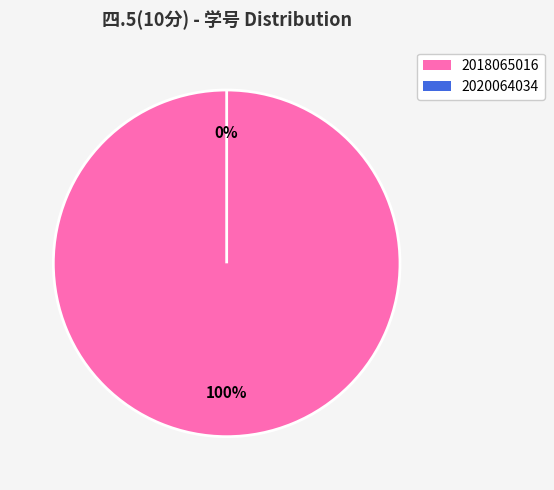

What is the change in value from 2018065016 to 2020064034?

-1